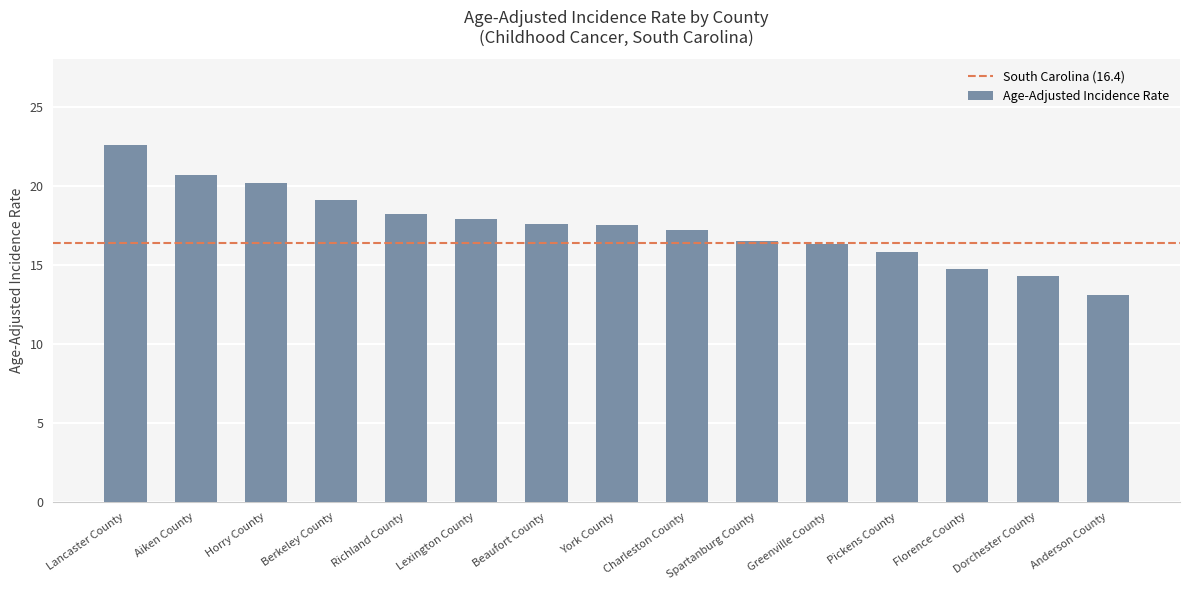

What is the difference between the values at York County and Spartanburg County?

1.0